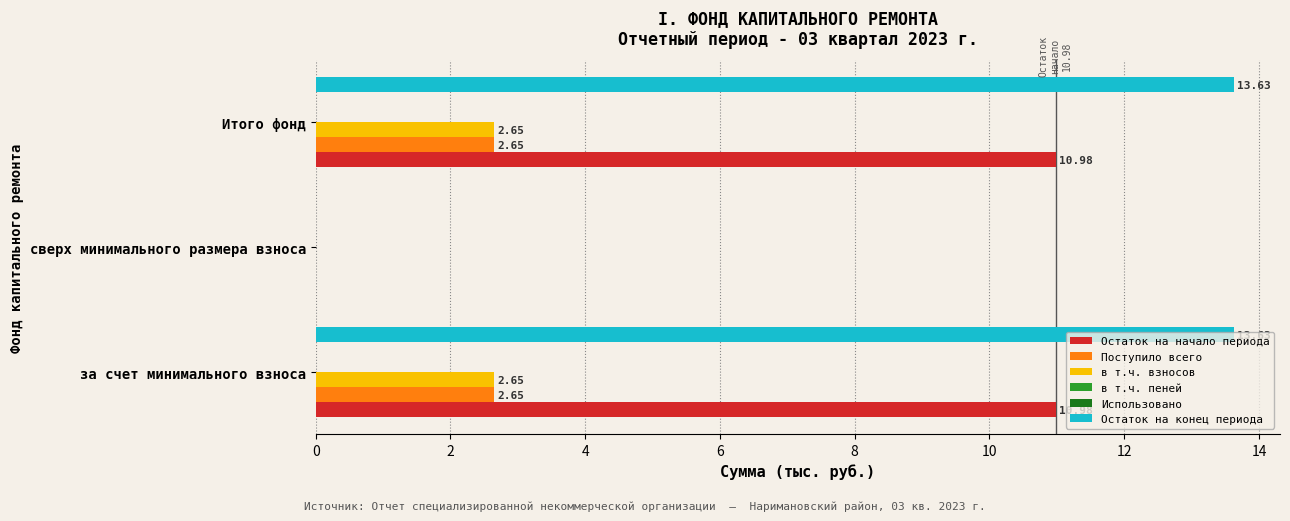

Are the bars grouped side by side (vs. stacked)?

Yes